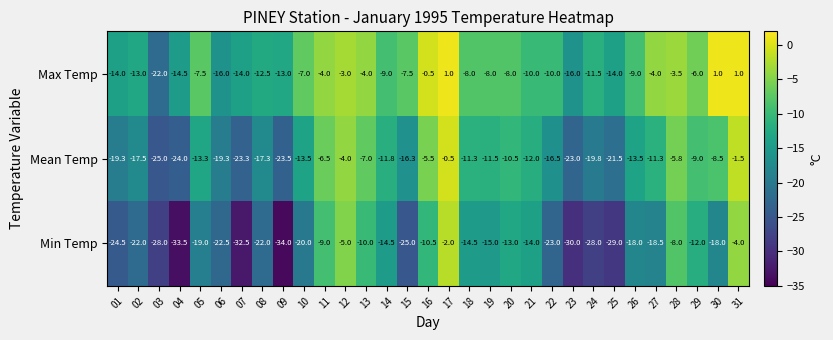

What is the difference between the maximum and minimum values in the Max Temp series?

23.0